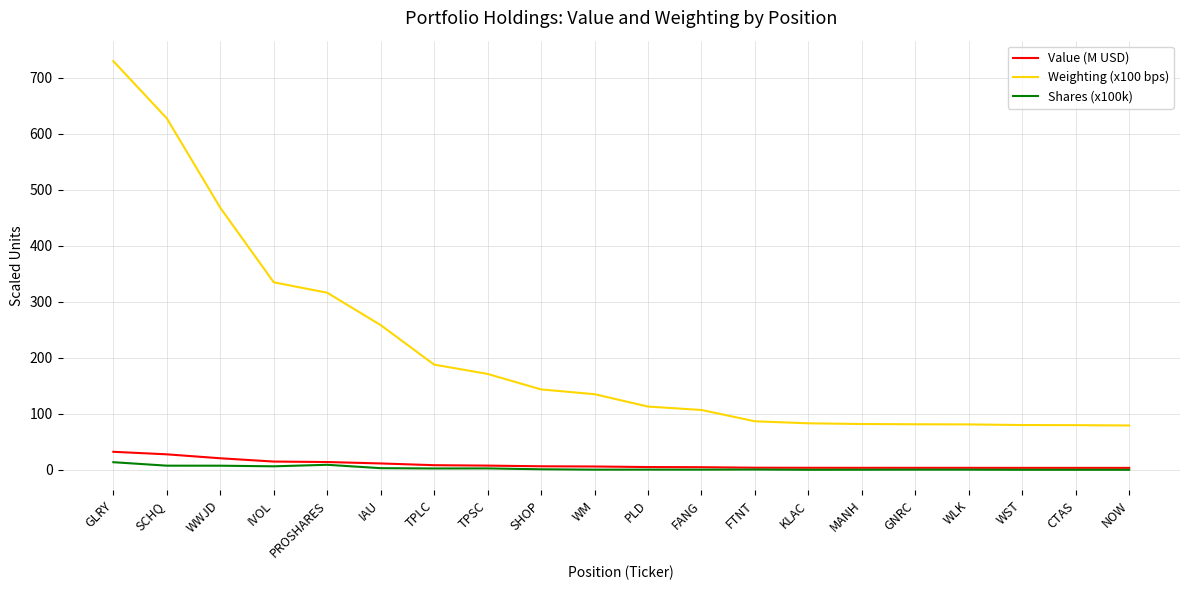

True or false: Shares (x100k) and Weighting (x100 bps) intersect in this chart.

False